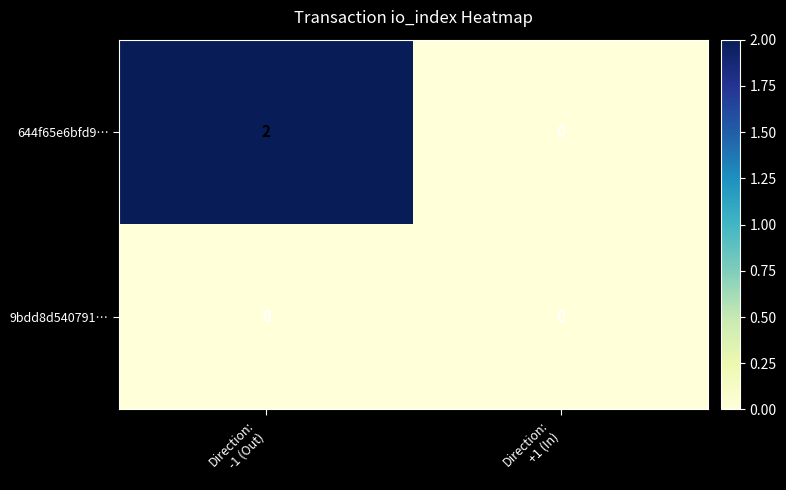

Rank the series by their average value, from highest to lowest.

644f65e6bfd9…, 9bdd8d540791…